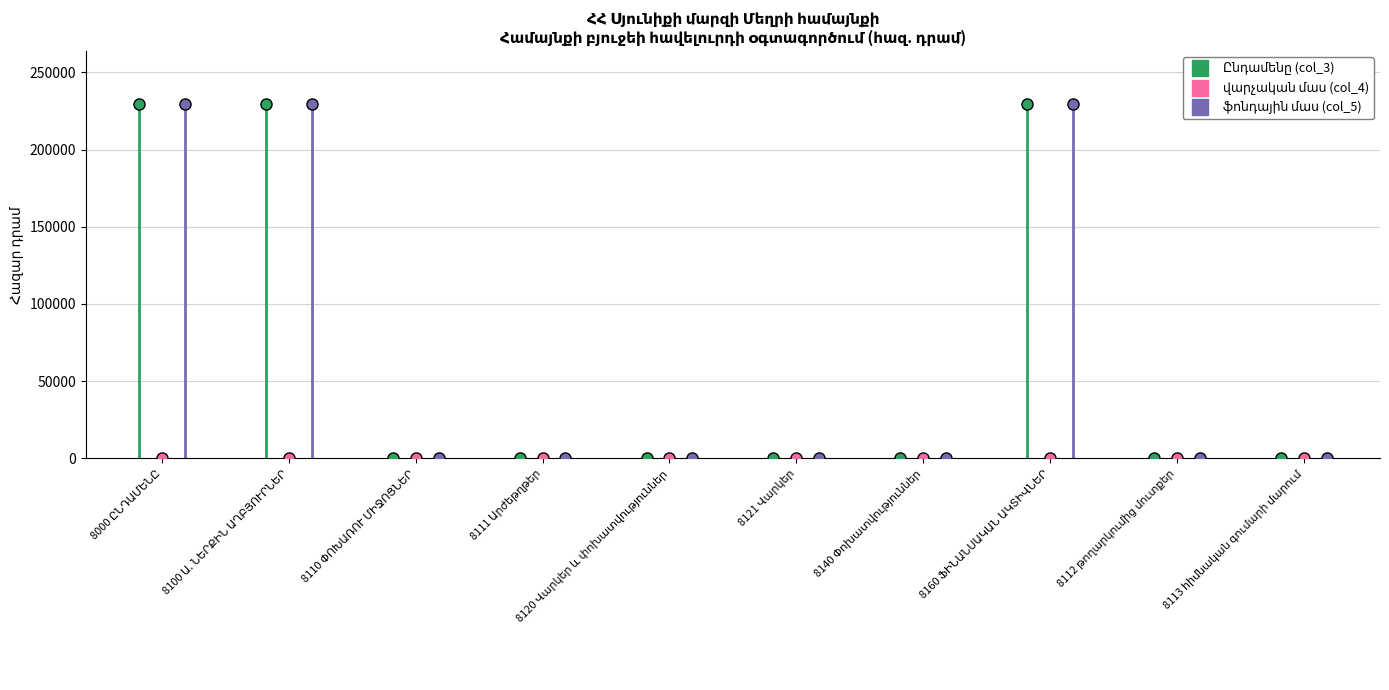

What are all the series names shown in the legend?

Ընդամենը (col_3), վարչական մաս (col_4), ֆոնդային մաս (col_5)